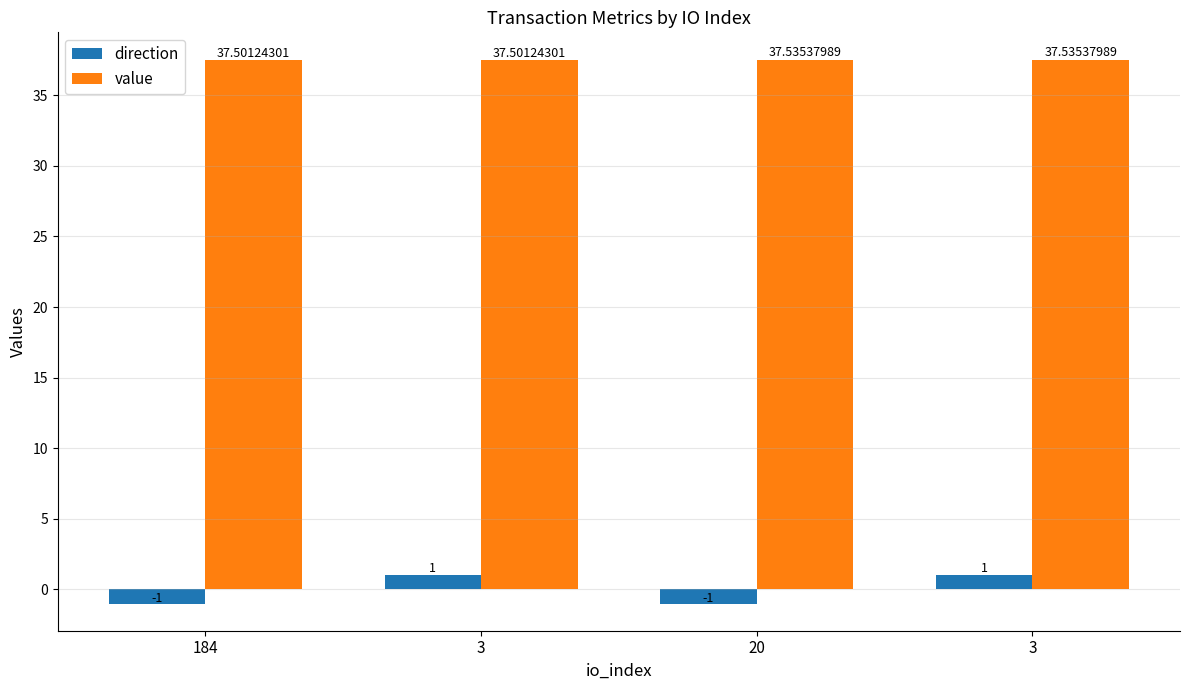

How many bars are there in total?

8